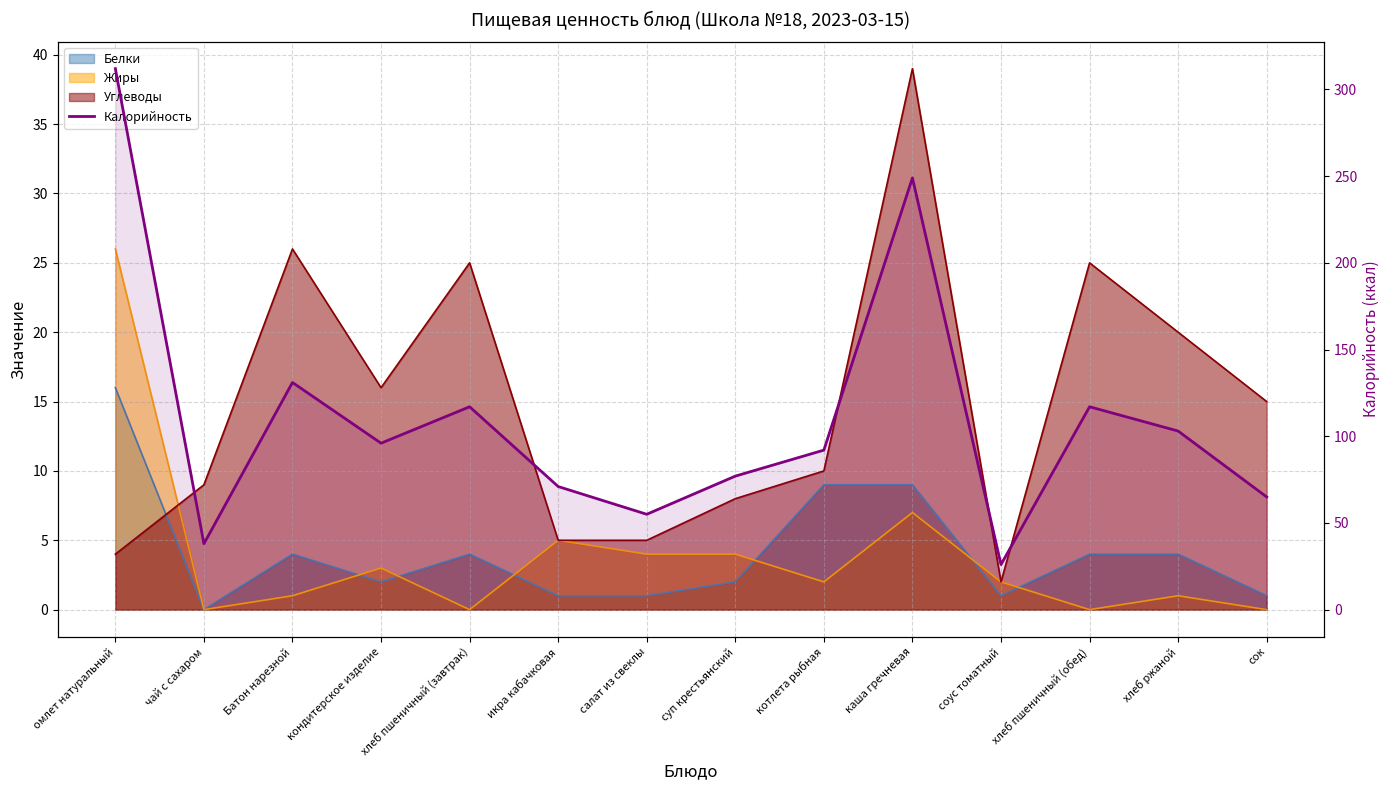

Rank the categories by value from highest to lowest.

омлет натуральный, каша гречневая, Батон нарезной, хлеб пшеничный (завтрак), хлеб пшеничный (обед), хлеб ржаной, кондитерское изделие, котлета рыбная, суп крестьянский, икра кабачковая, сок, салат из свеклы, чай с сахаром, соус томатный